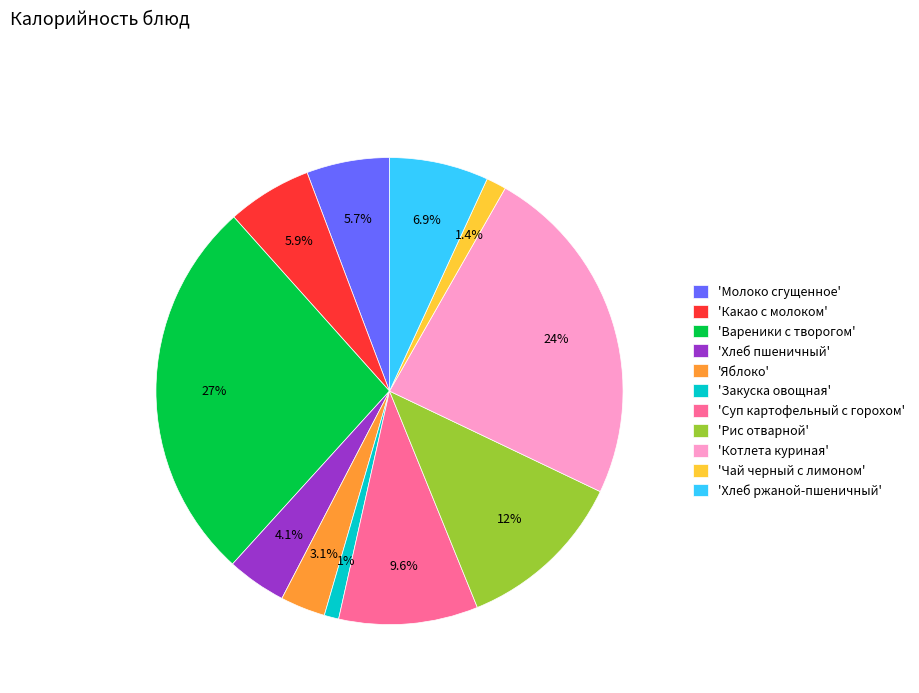

Between 'Яблоко' and 'Хлеб пшеничный', which is larger?

'Хлеб пшеничный'